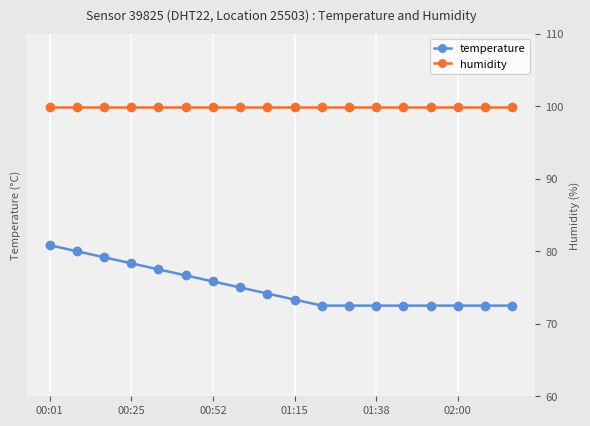

How many categories are shown in the chart?

18